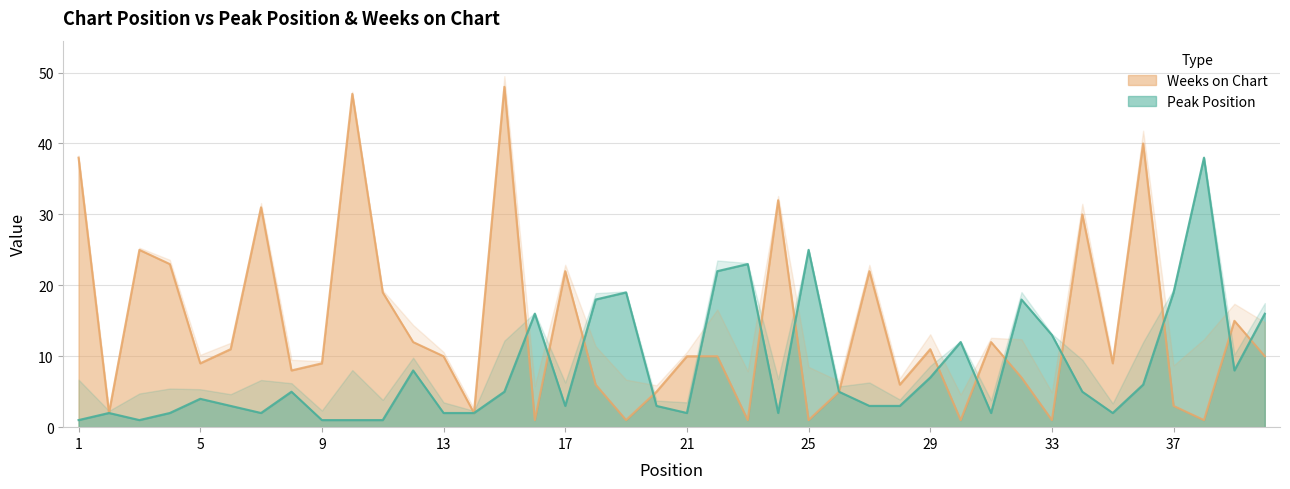

Which series has the largest total across all categories?

Weeks on Chart